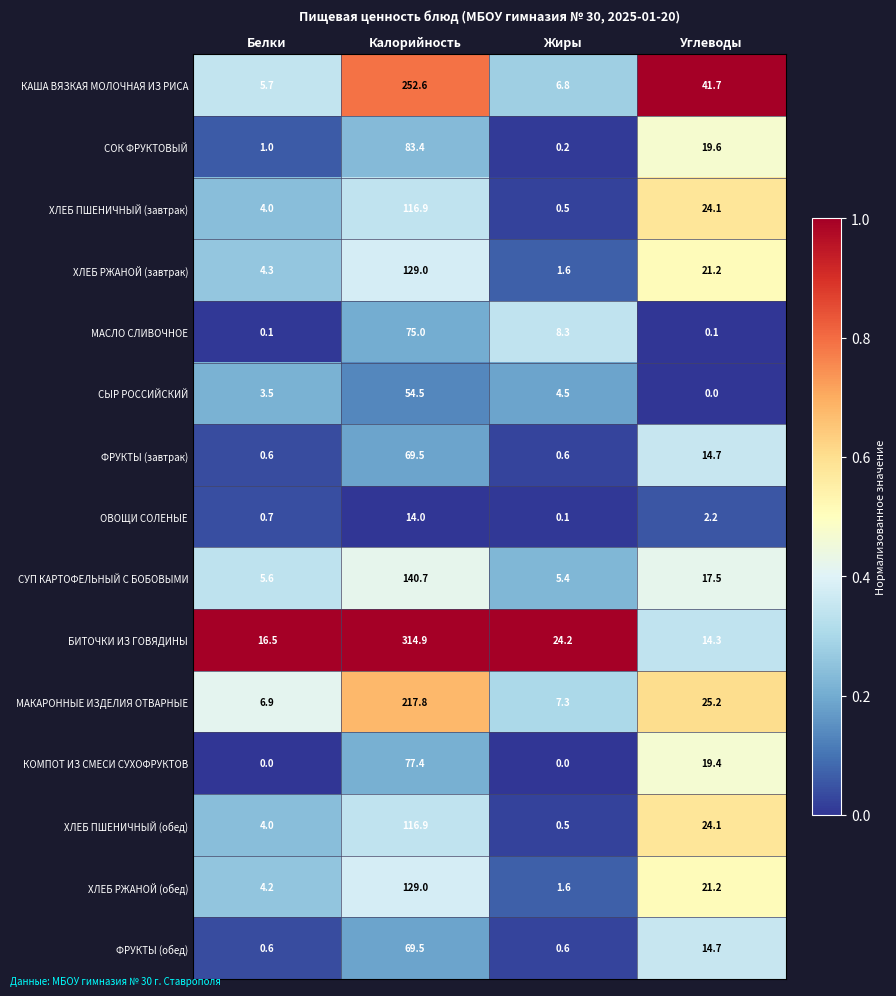

What is the sum of the МАКАРОННЫЕ ИЗДЕЛИЯ ОТВАРНЫЕ values at Белки and Жиры?

14.2